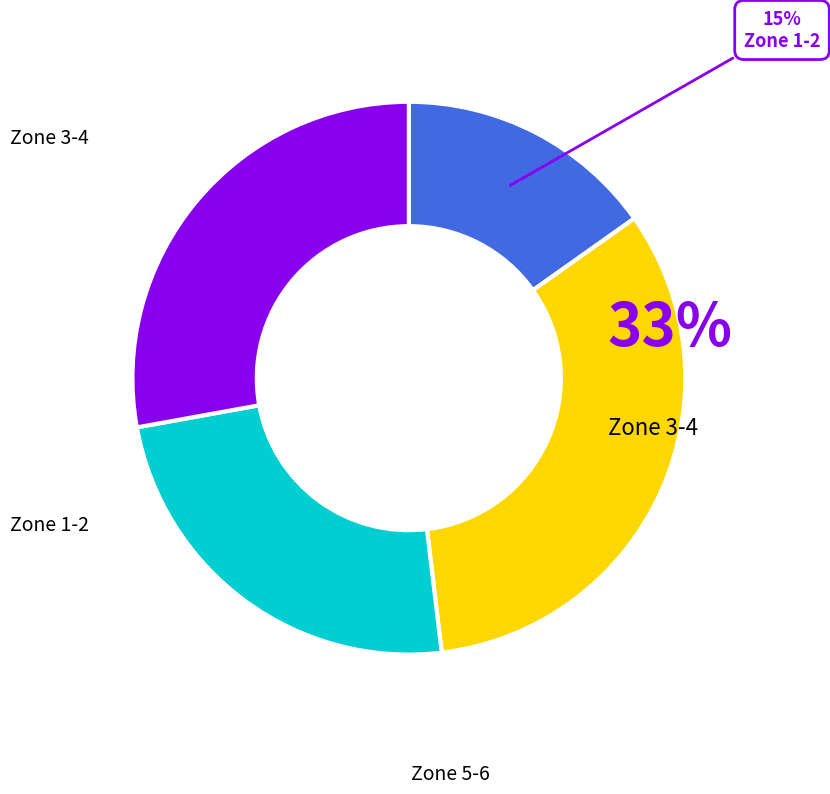

To the nearest percent, what is the average slice percentage?

25%